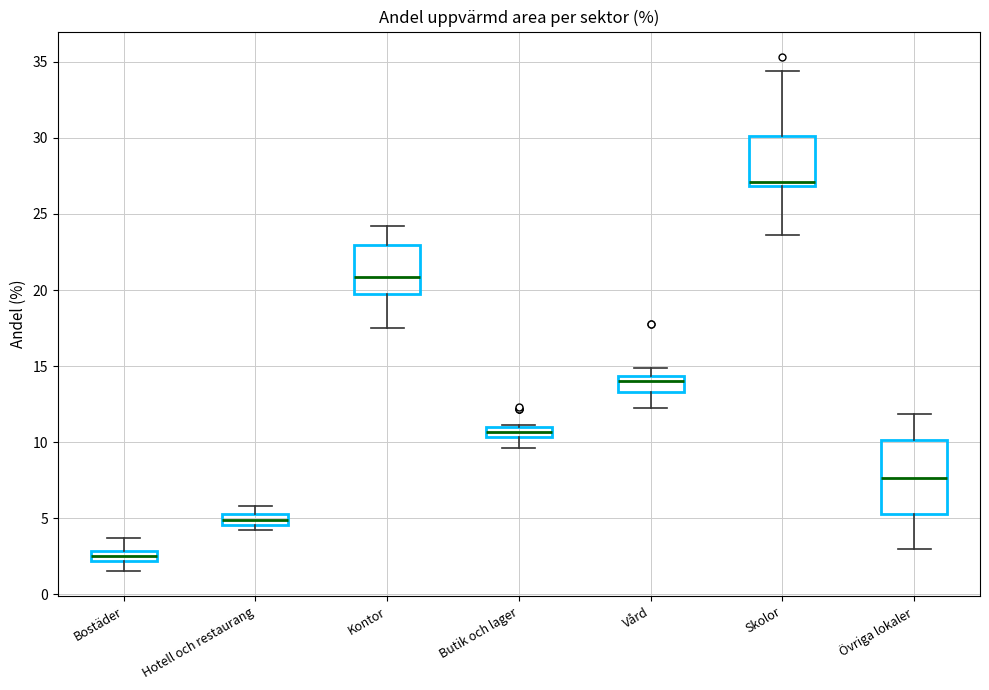

Where does the upper whisker of the box for Hotell och restaurang end on the y-axis? The values are not printed on the chart, so give them approximately, as read against the axis.

6.0